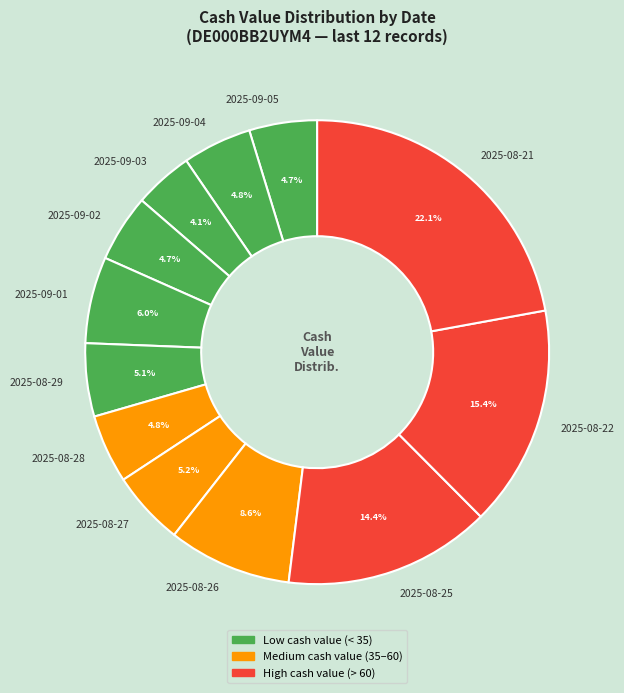

To the nearest percent, what portion does 2025-09-02 represent?

5%